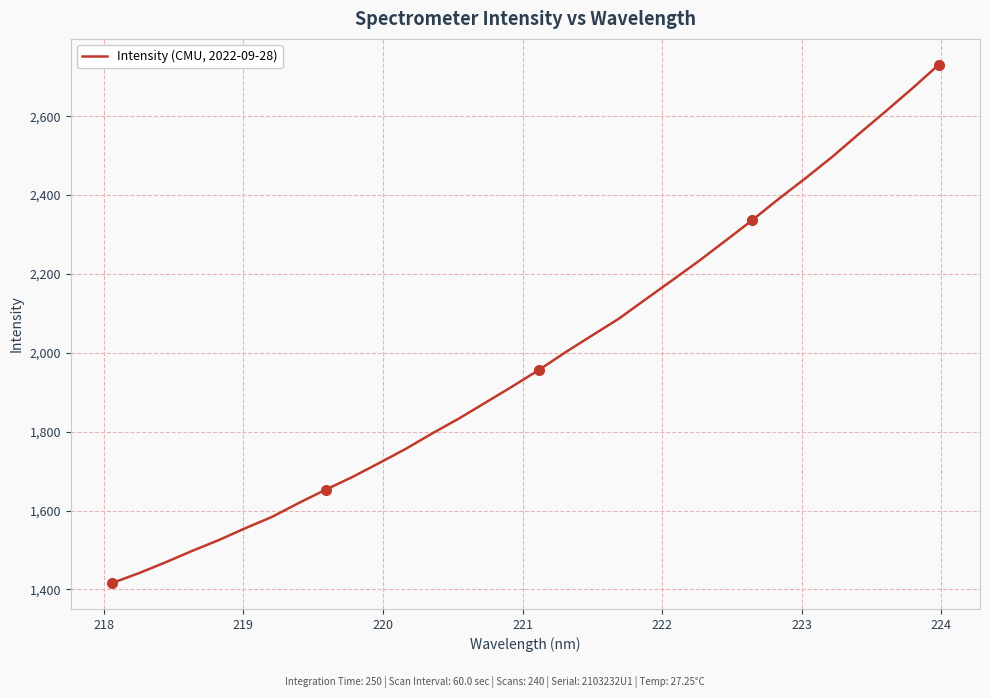

What is the difference between the maximum and minimum values?

1314.4